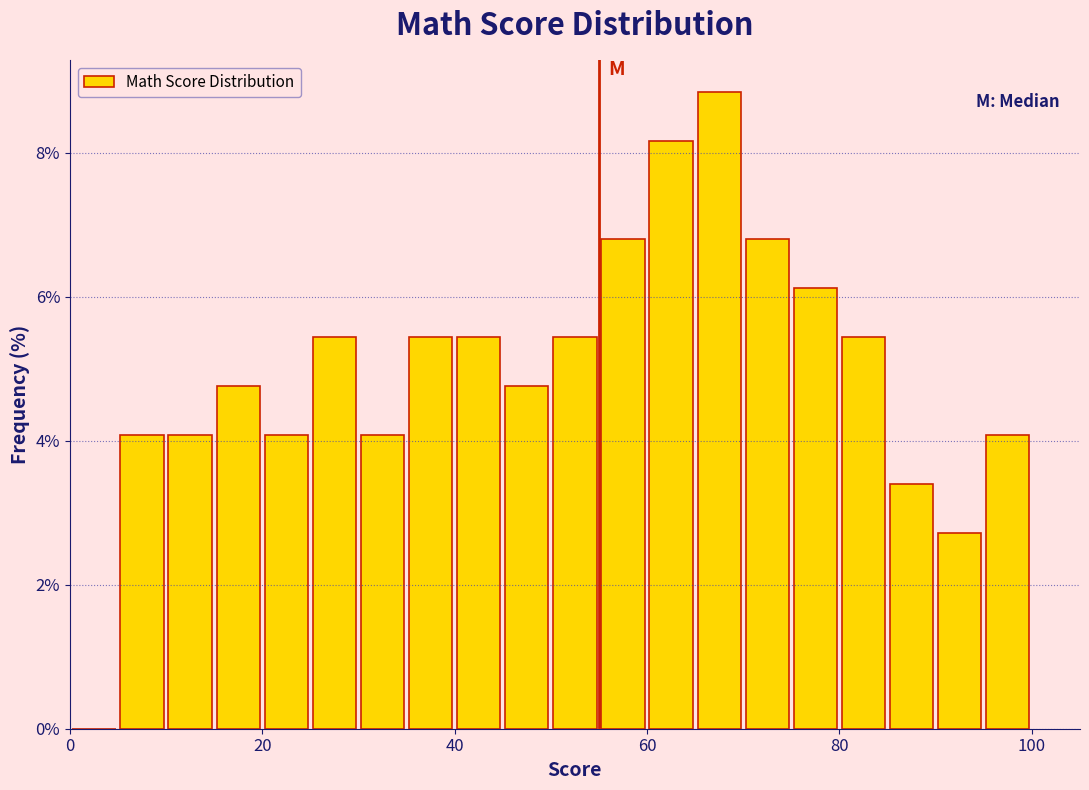

Read against the x-axis, roughly where is the centre of the tallest bar?

68